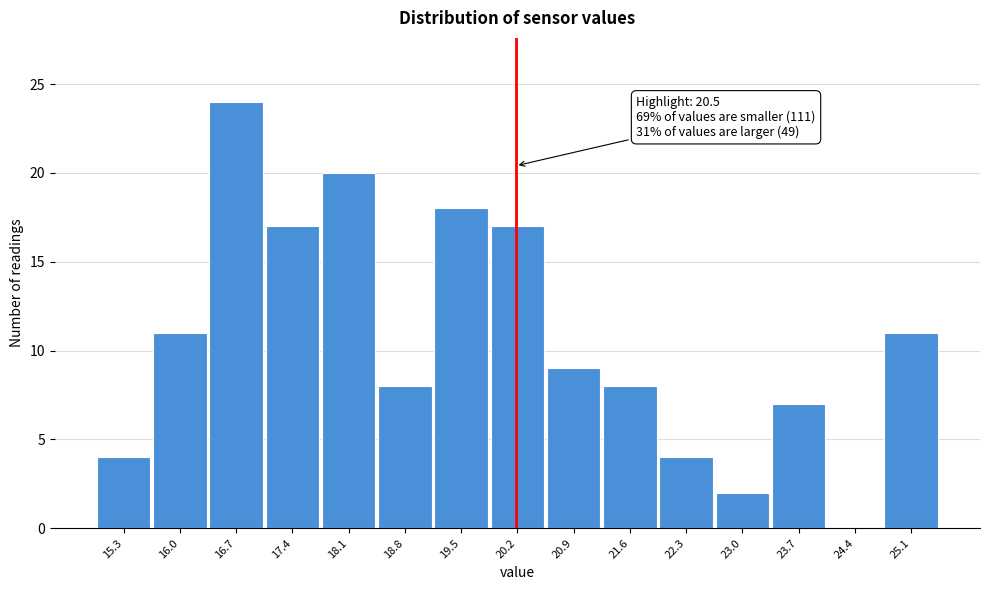

Reading left to right, extract all data points from this chart.

15.3=4	16.0=11	16.7=24	17.4=17	18.1=20	18.8=8	19.5=18	20.2=17	20.9=9	21.6=8	22.3=4	23.0=2	23.7=7	24.4=0	25.1=11